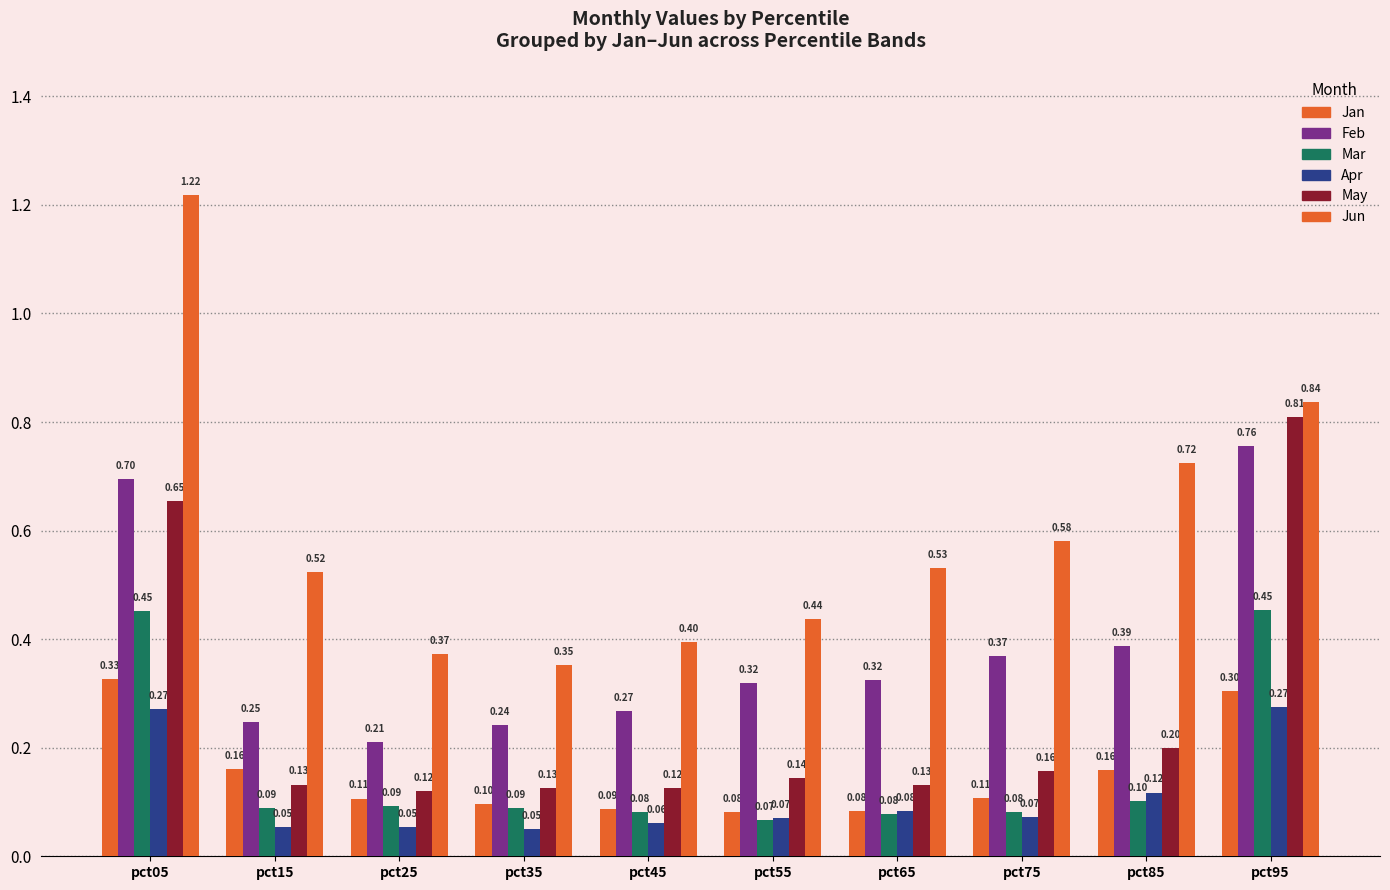

Is the value of Mar at pct95 greater than the value of Jun at pct05?

No